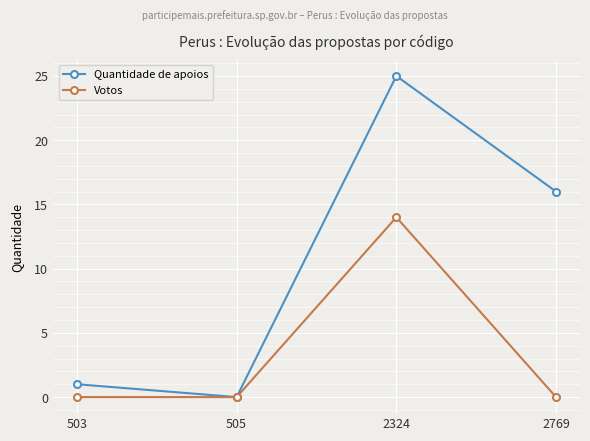

How many distinct data groups are displayed?

2